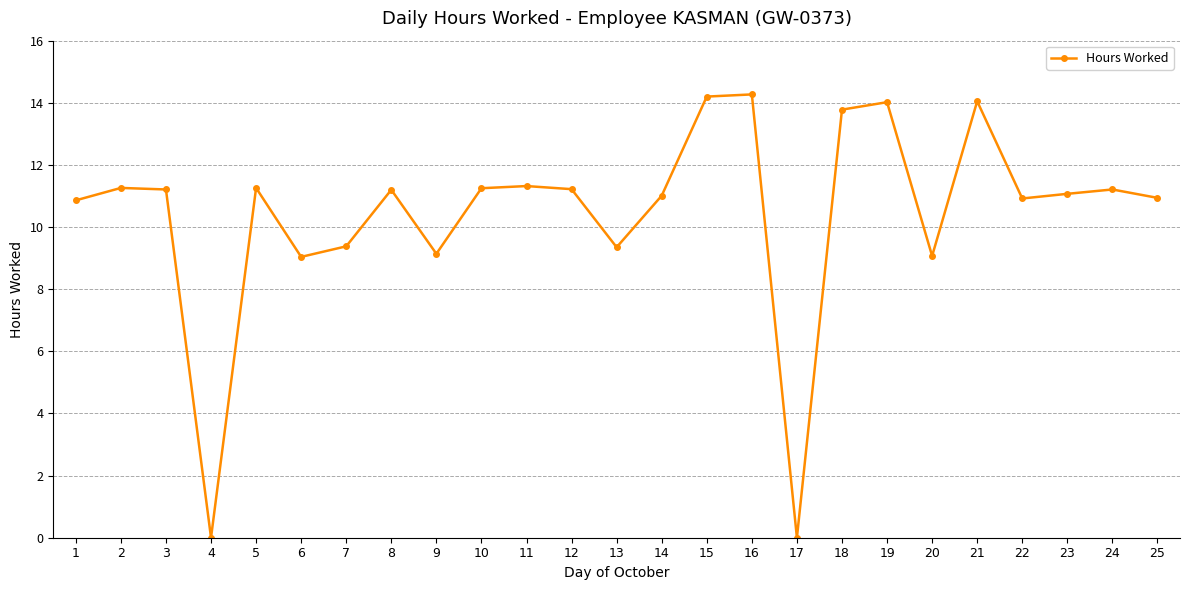

At which category does the data reach its first local valley?

4